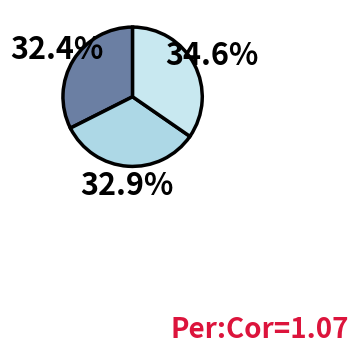

Count the number of slices in the pie.

3